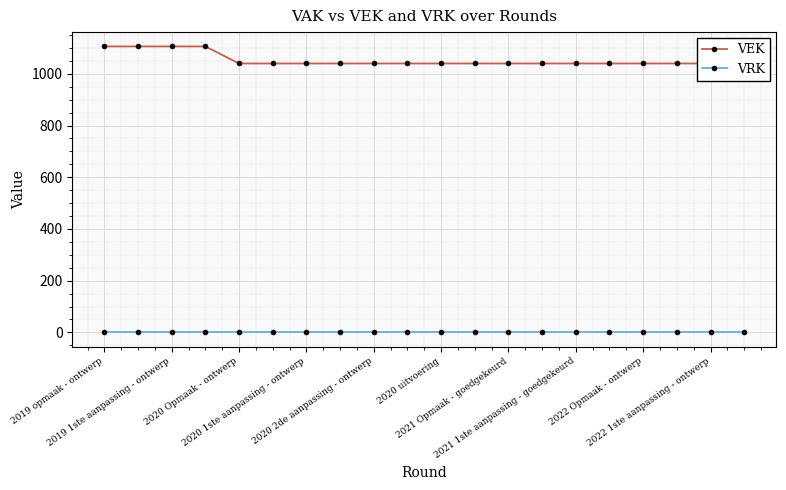

What is the maximum value shown in the chart?

1106